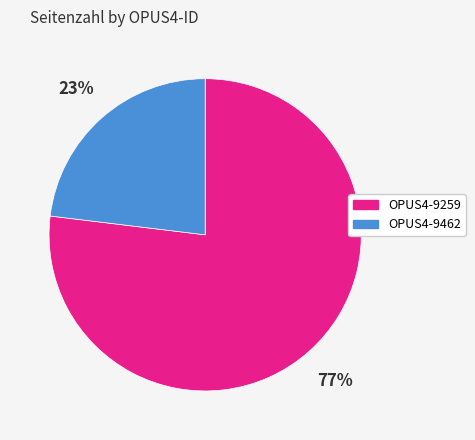

To the nearest percent, what is the combined percentage of OPUS4-9259 and OPUS4-9462?

100%